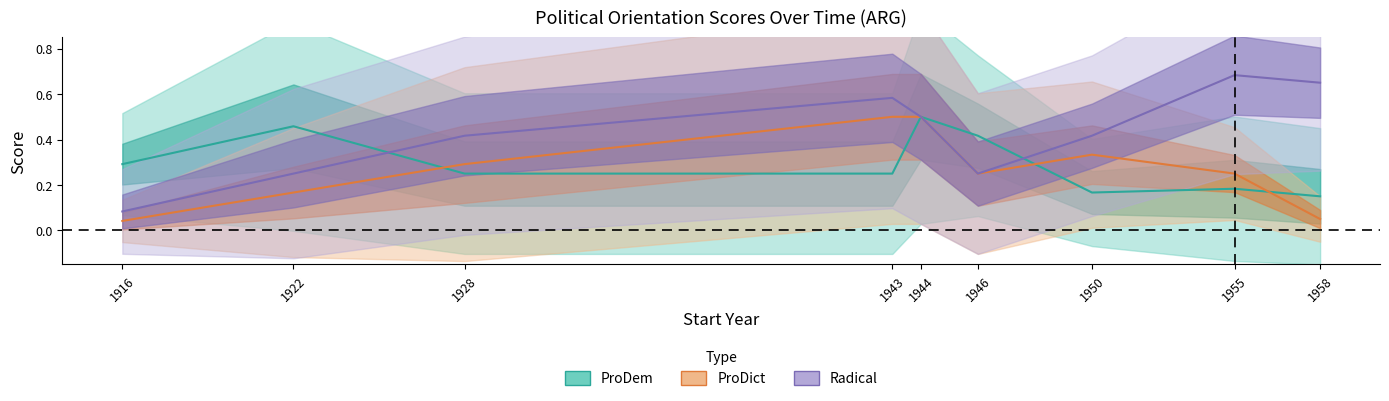

How many ProDem values are between 0 and 1?

40